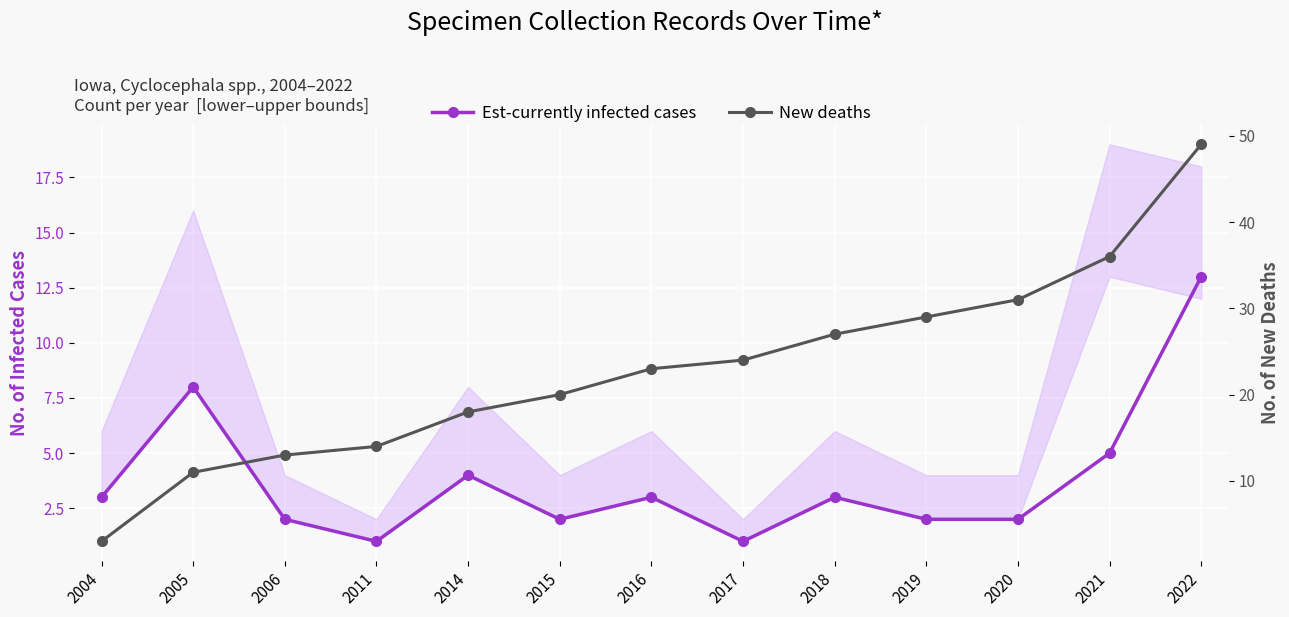

How many lines are shown in the chart?

2